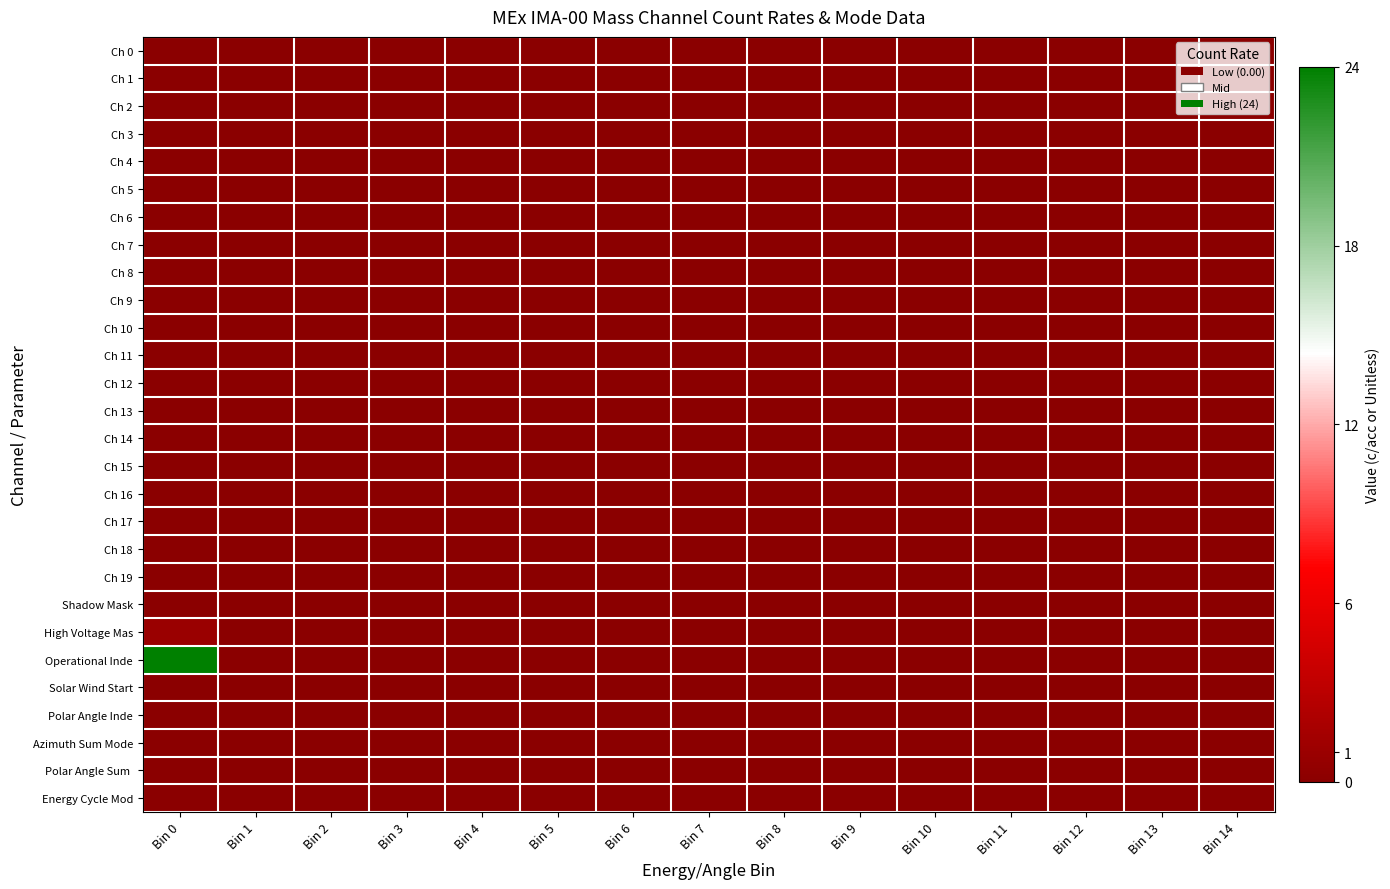

Rank the series by their maximum value, from lowest to highest.

Ch 0, Ch 1, Ch 2, Ch 3, Ch 4, Ch 5, Ch 6, Ch 7, Ch 8, Ch 9, Ch 10, Ch 11, Ch 12, Ch 13, Ch 14, Ch 15, Ch 16, Ch 17, Ch 18, Ch 19, Shadow Mask, Solar Wind Start, Polar Angle Inde, Azimuth Sum Mode, Polar Angle Sum, Energy Cycle Mod, High Voltage Mas, Operational Inde